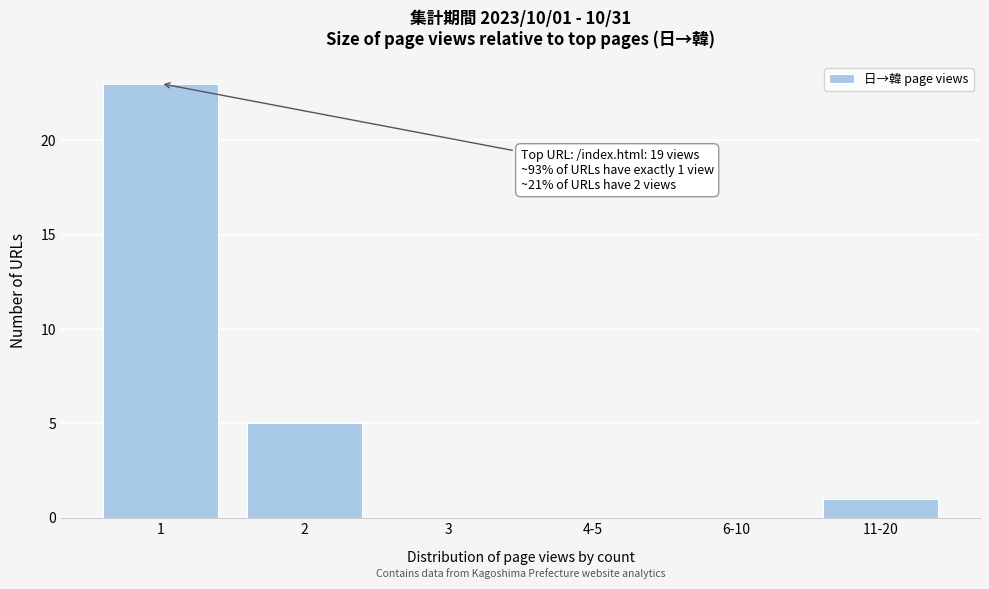

Reading right to left, extract all data points from this chart.

11-20=1	6-10=0	4-5=0	3=0	2=5	1=23